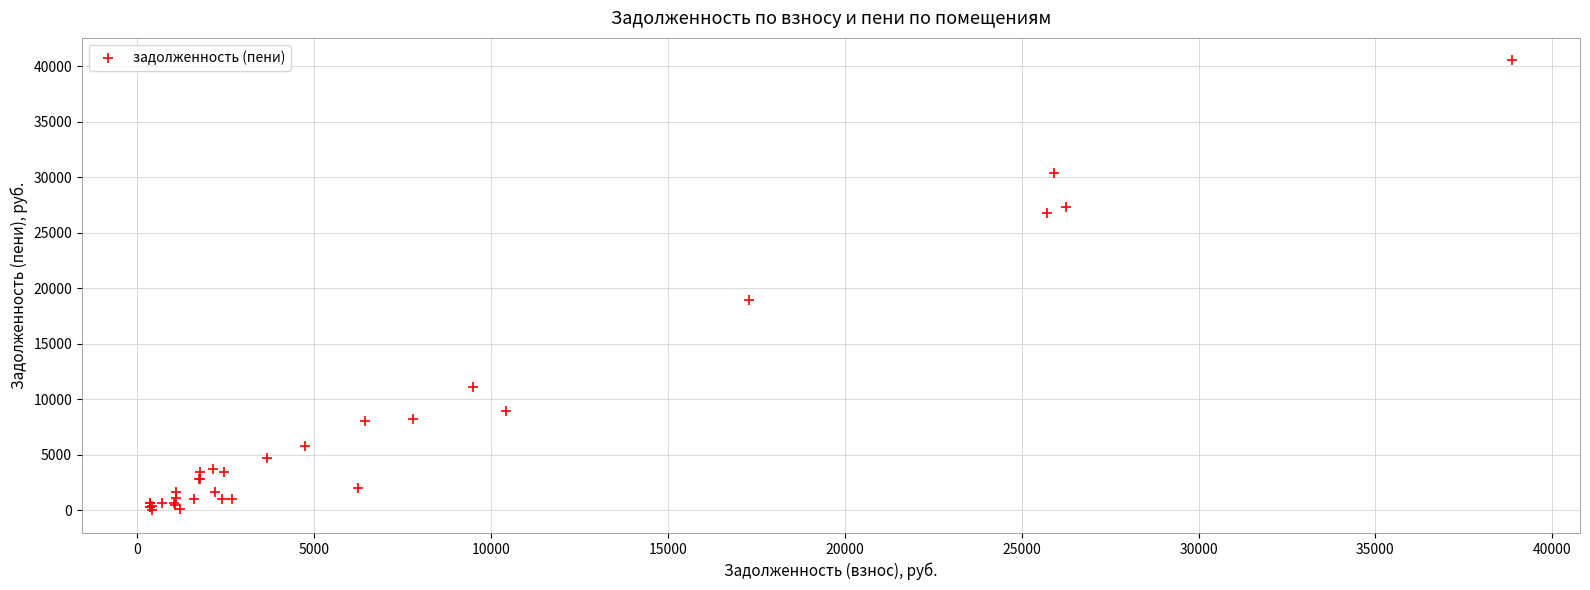

What Y value in the scatter plot is closest to 20254?

18908.3